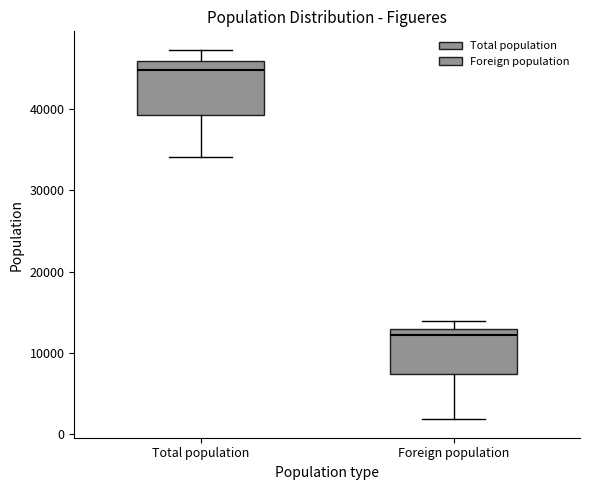

Which box has the highest median line?

Total population